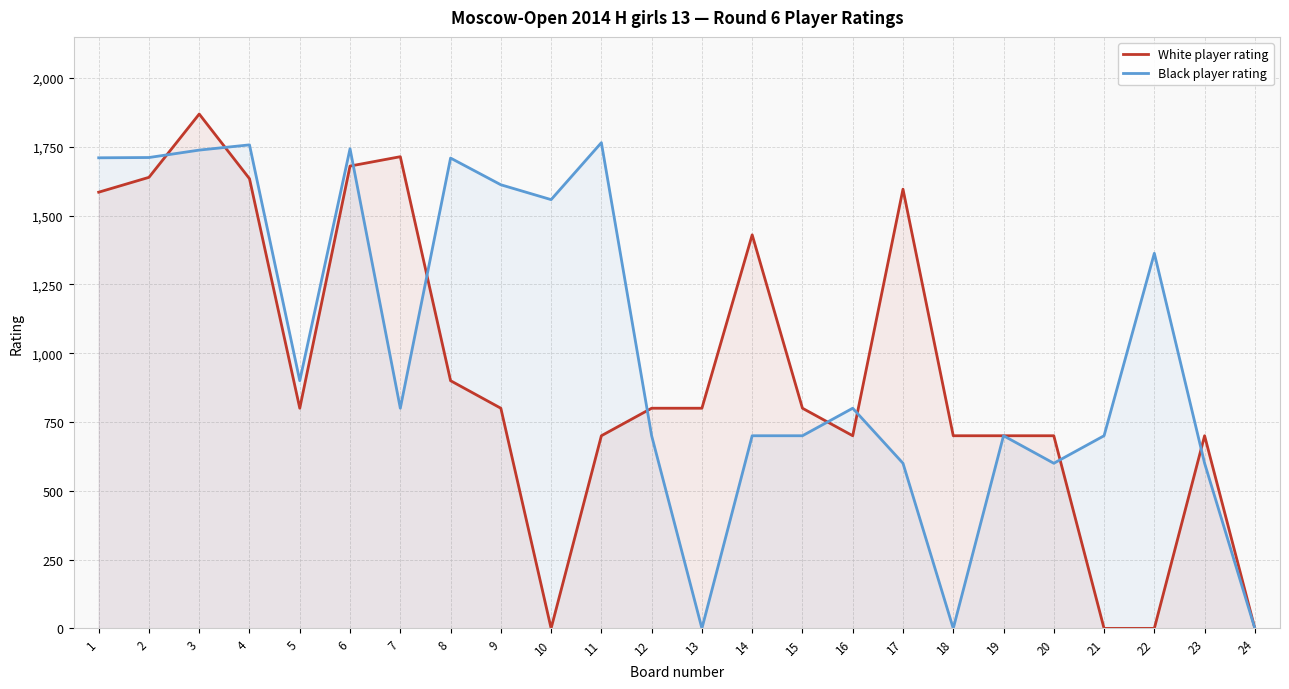

What is the spread (max minus min) of values at 10?

1558